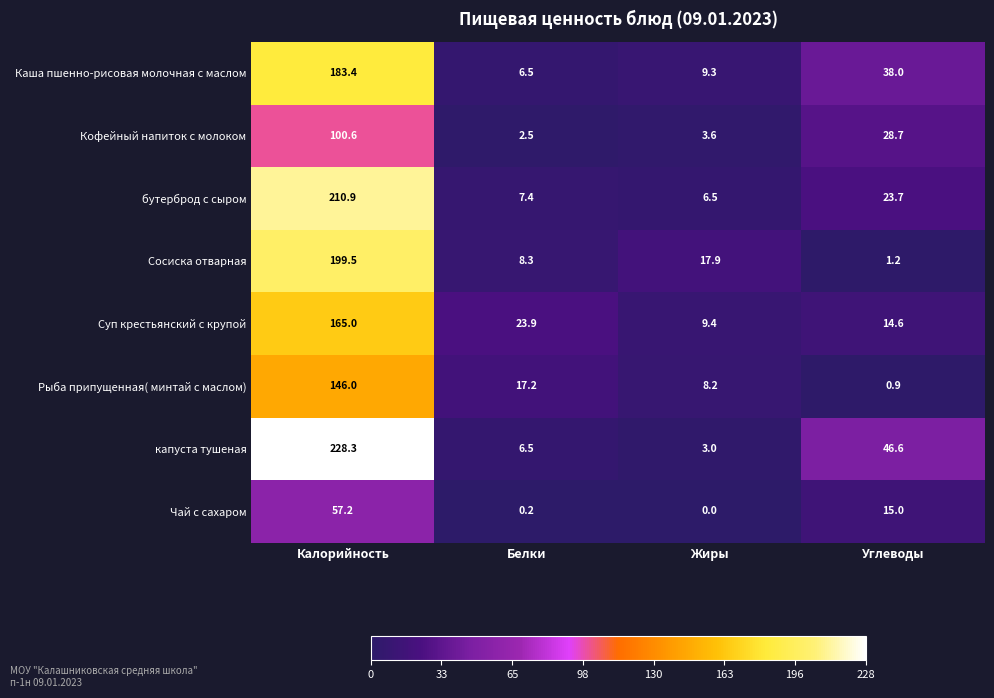

The value of Каша пшенно-рисовая молочная с маслом at Жиры is 4.2. True or false?

False